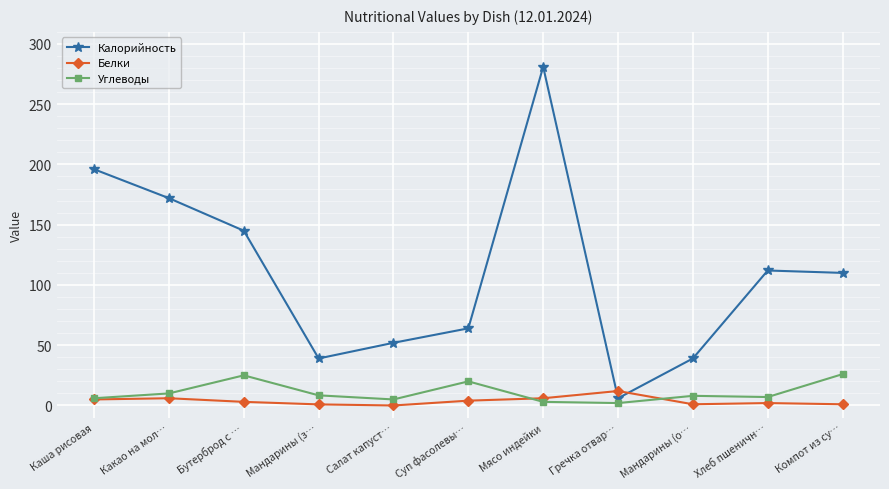

What is the sum of the Белки values at Мандарины (з… and Салат капуст…?

0.9